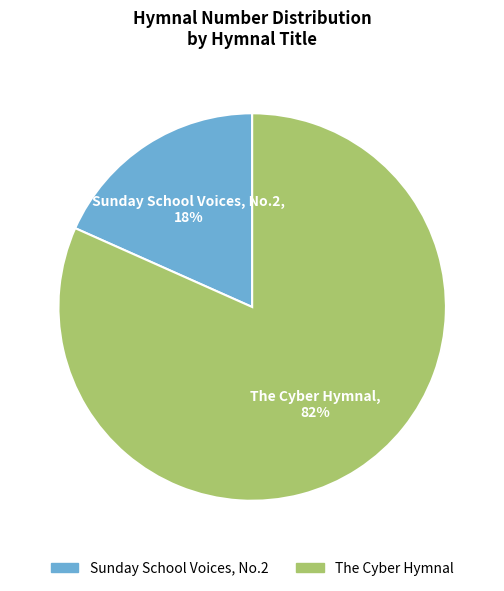

Count the number of slices in the pie.

2